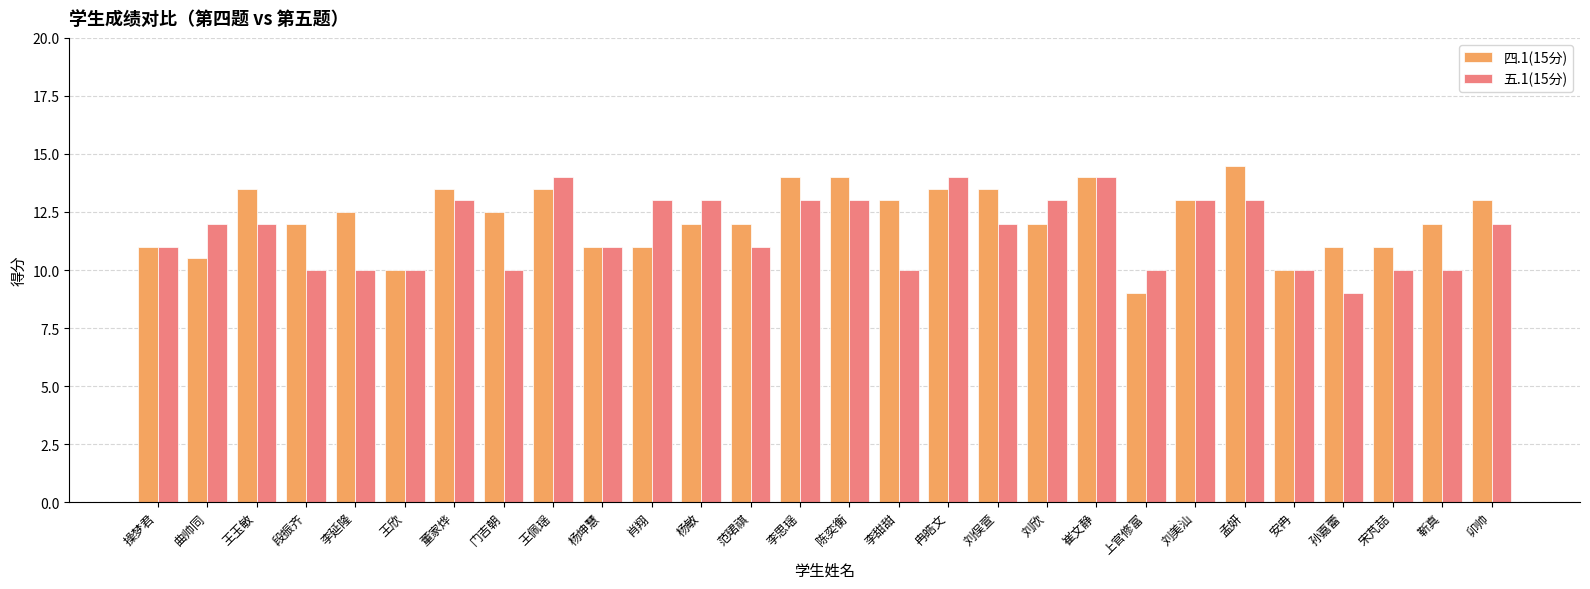

Between 李延隆 and 董家烨, which series saw the biggest shift?

五.1(15分)